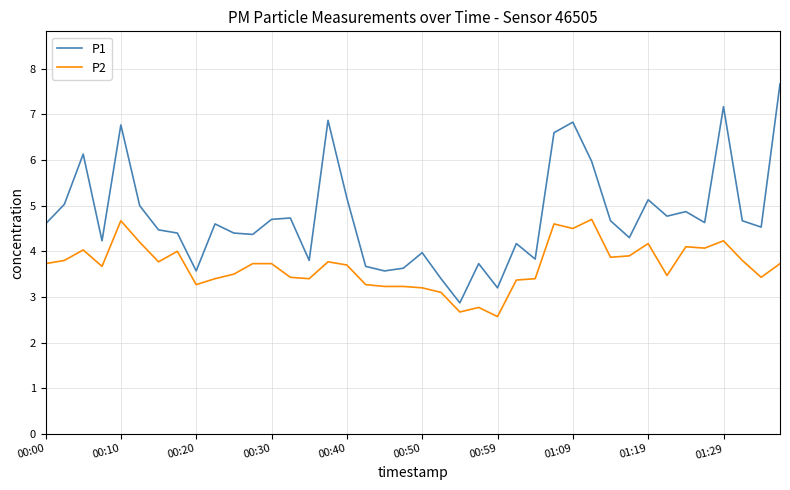

What is the minimum value for P2?

2.6